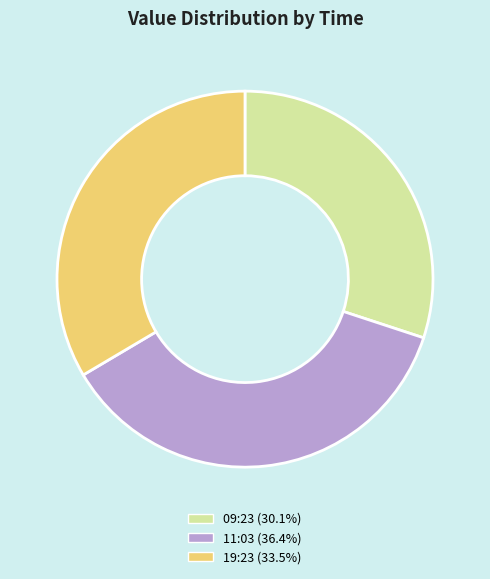

Is there any slice that represents more than half of the pie?

No